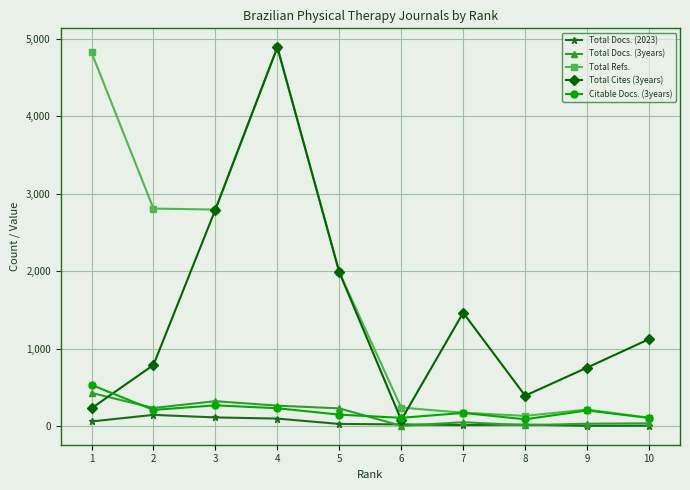

How many lines are shown in the chart?

5